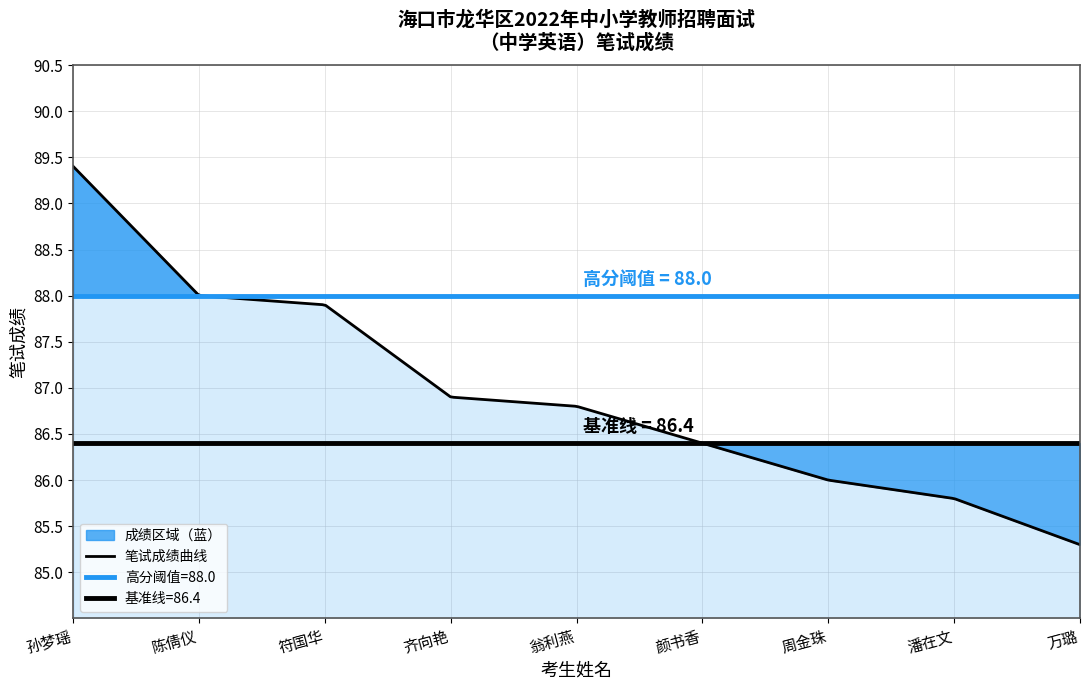

At which label does the data first exceed 86?

孙梦瑶